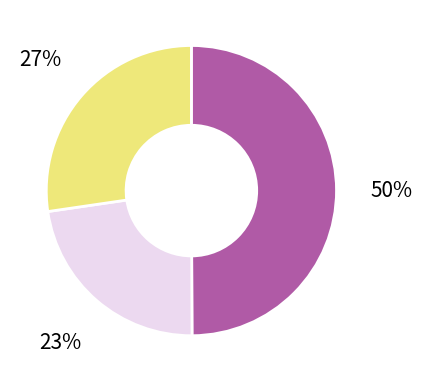

To the nearest percent, what is the difference between the largest and smallest slice percentages?

27%